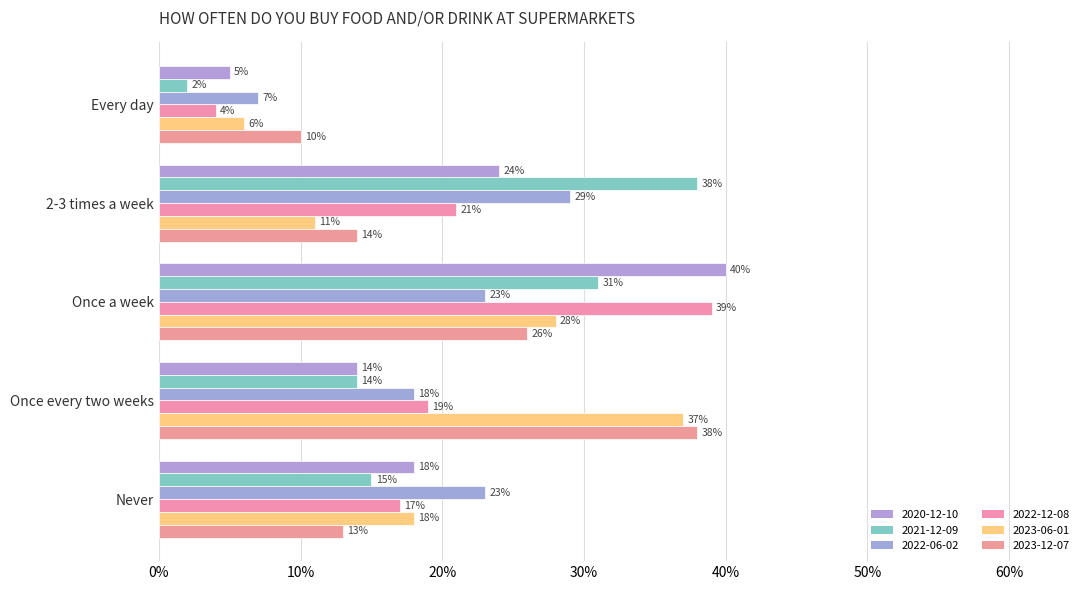

Is the value of 2022-12-08 at Once every two weeks greater than the value of 2023-06-01 at Never?

Yes